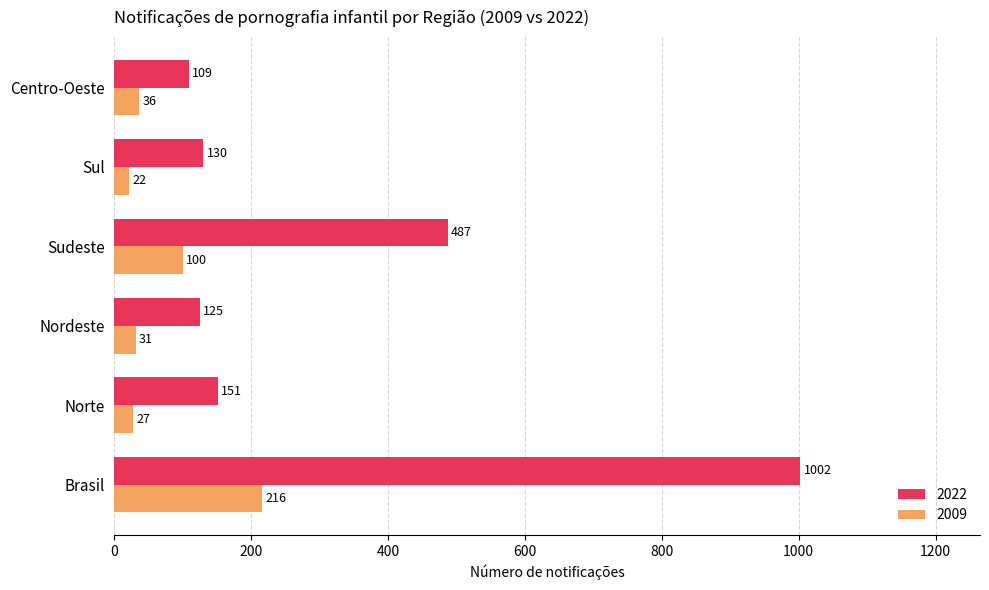

What value does the 2022 series have at Centro-Oeste?

109